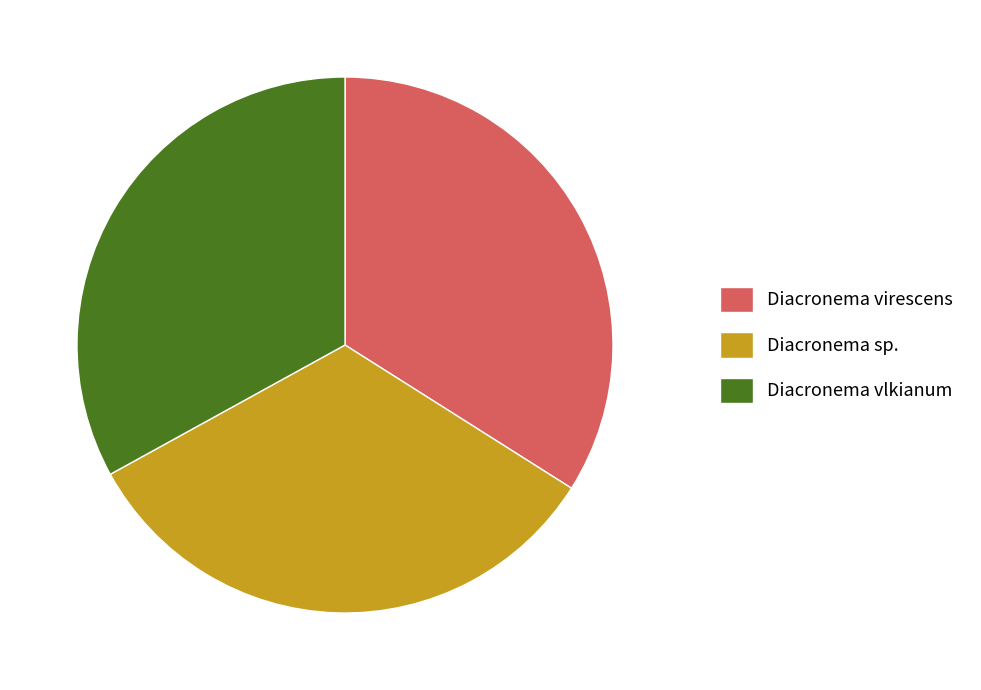

Which slice is the largest?

Diacronema virescens